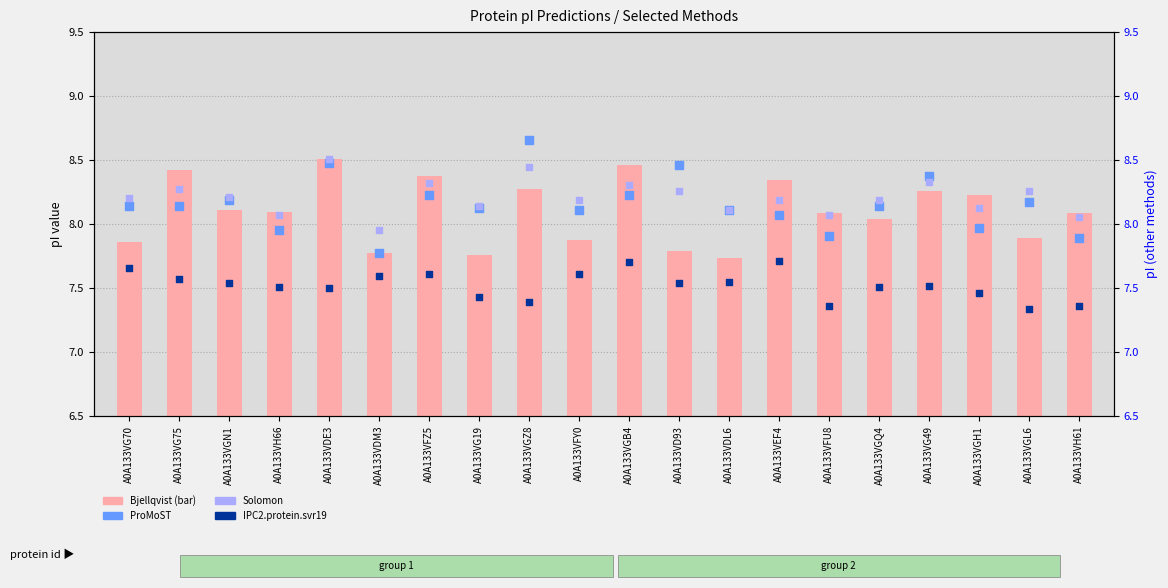

At how many categories does at least one series exceed 7?

20